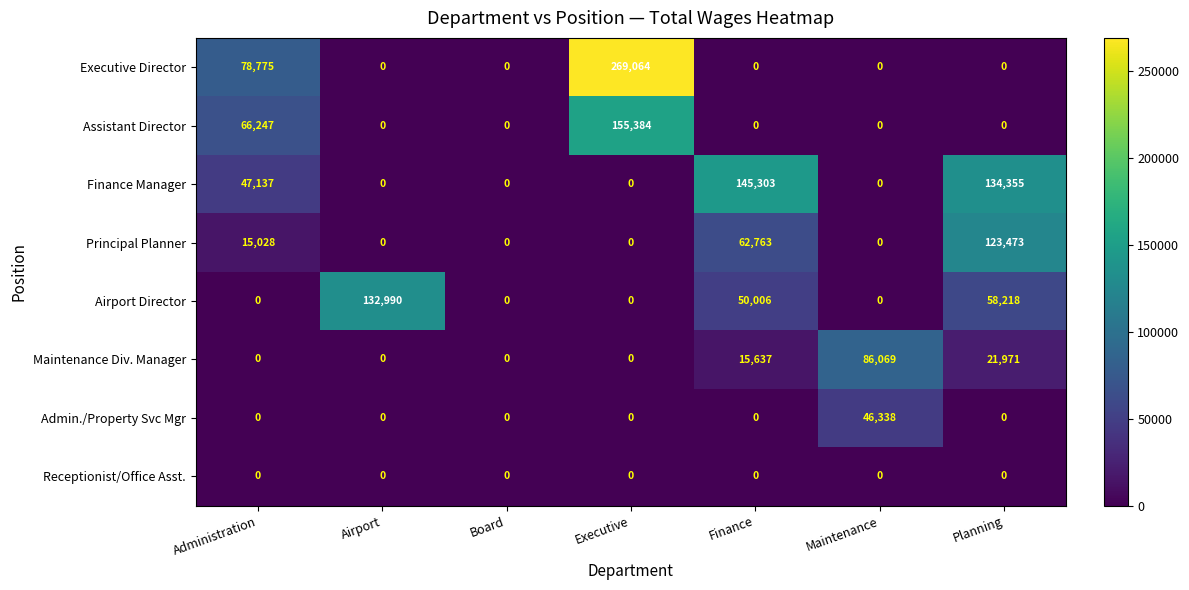

What is the difference between the highest and lowest values at Airport?

132990